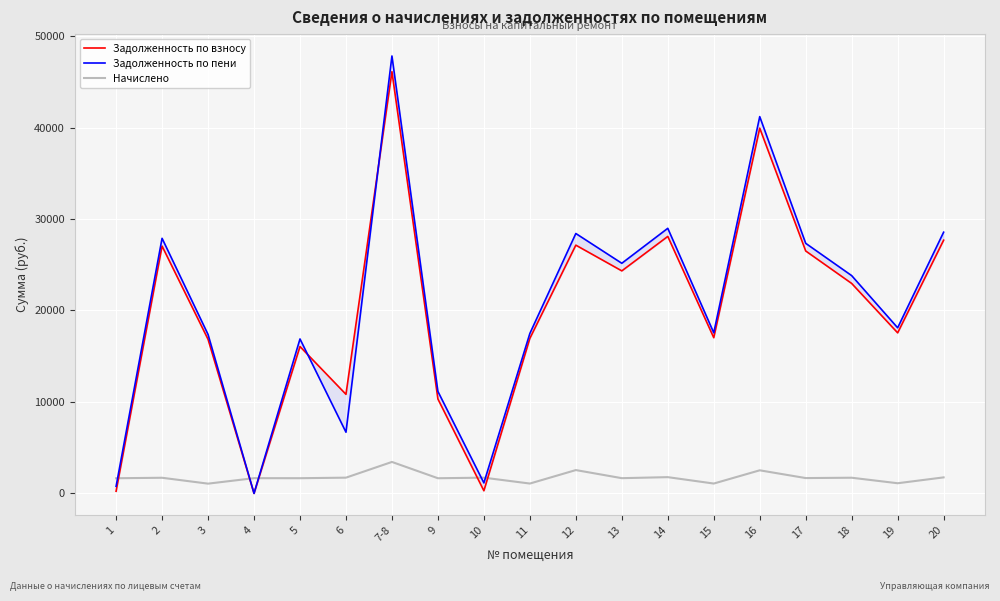

What is the difference between the Задолженность по пени values at 15 and 3?

182.5